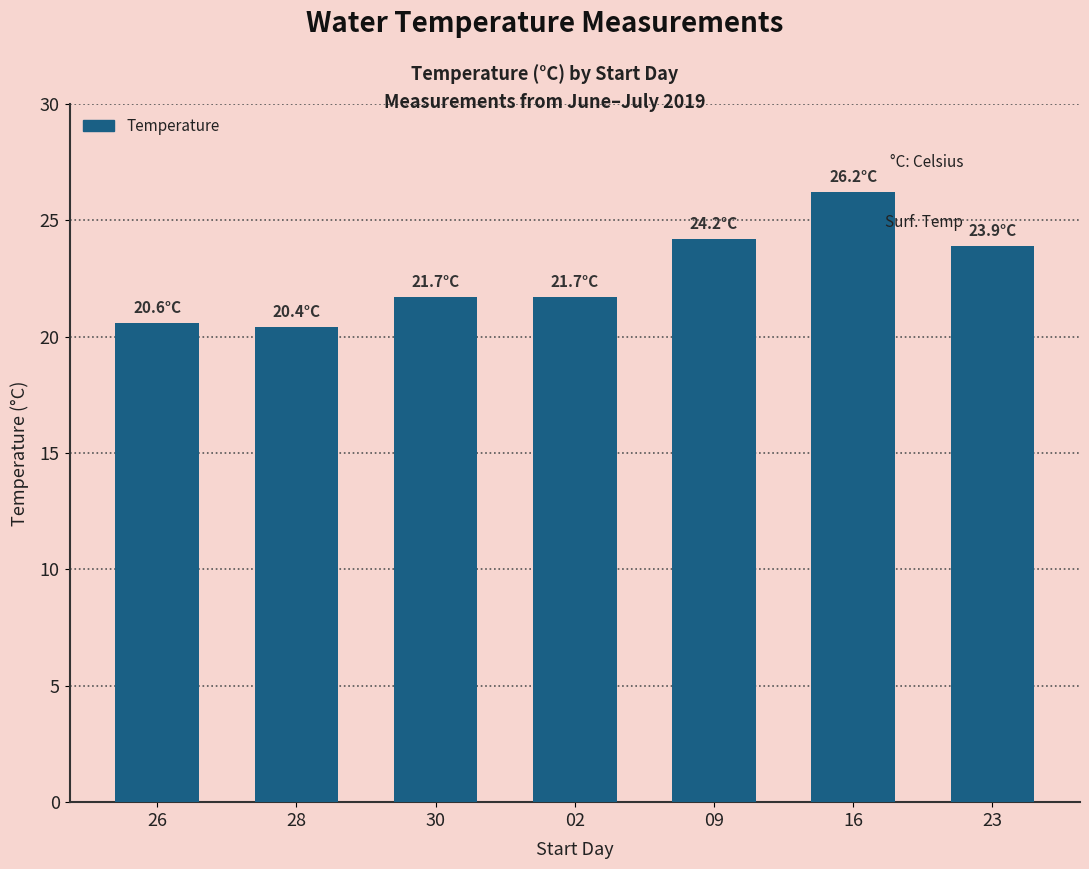

How many data points are above 21?

5